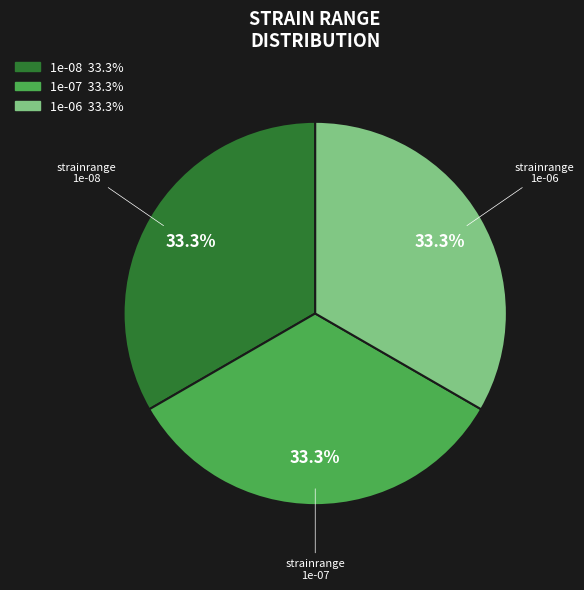

To the nearest percent, what portion does 1e-08 represent?

33%